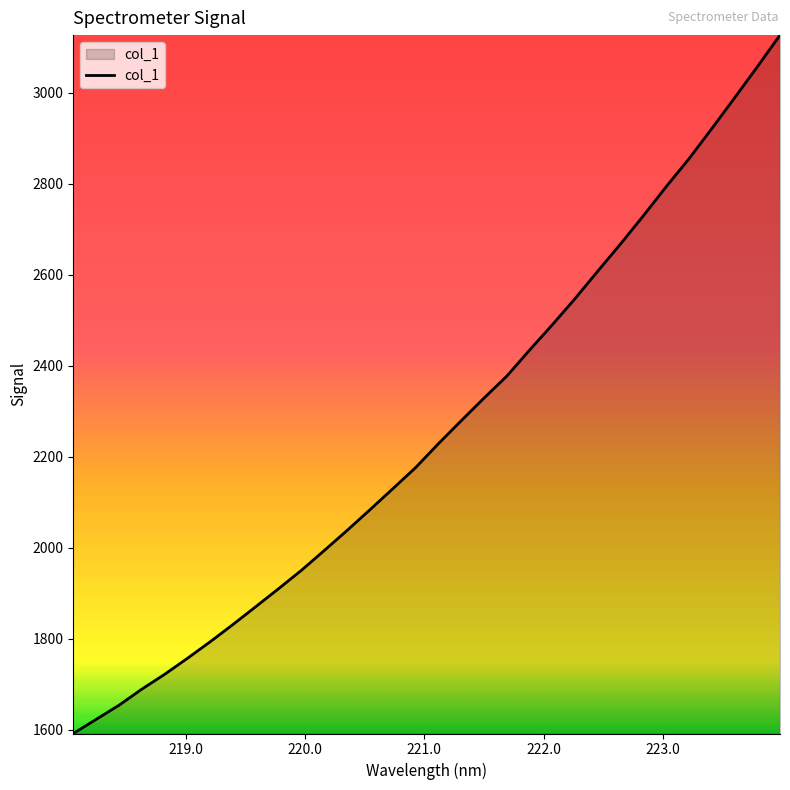

Does the chart display data point markers on the line(s)?

No